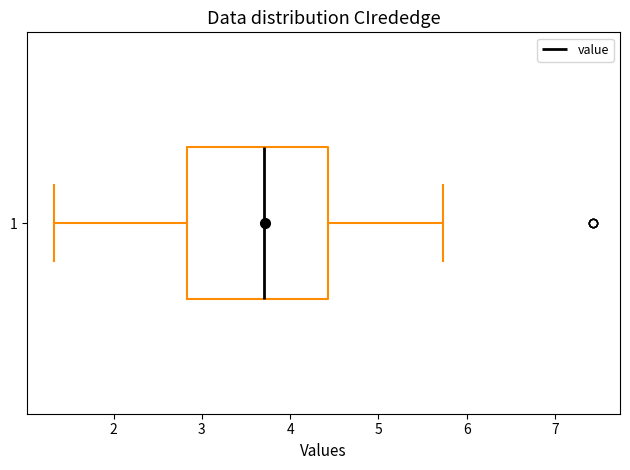

Where does the median line of the box at y = 1 sit on the x-axis? The values are not printed on the chart, so give them approximately, as read against the axis.

3.7